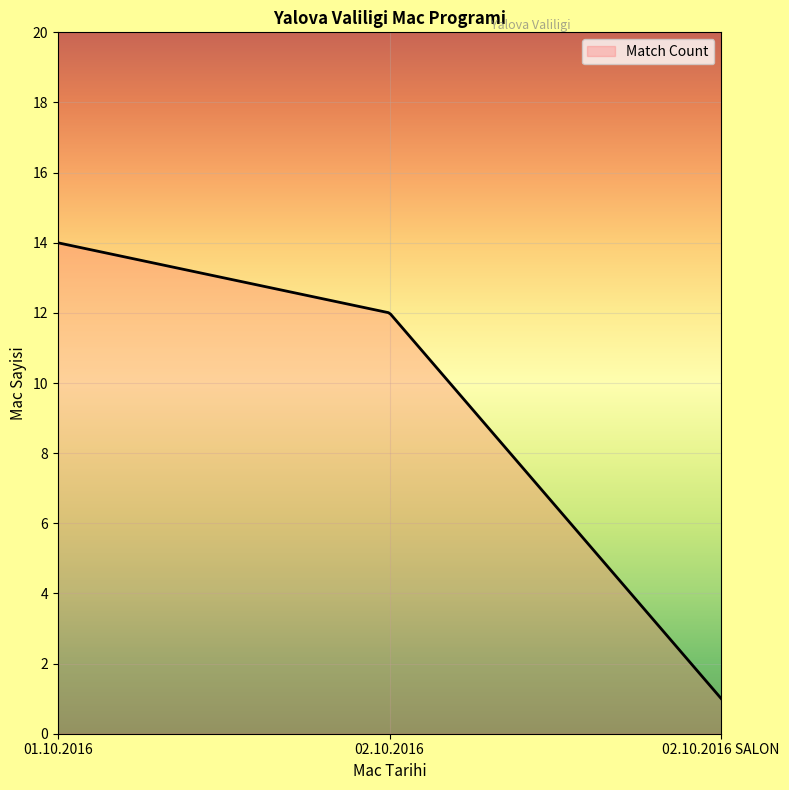

What is the greatest value displayed?

14.0